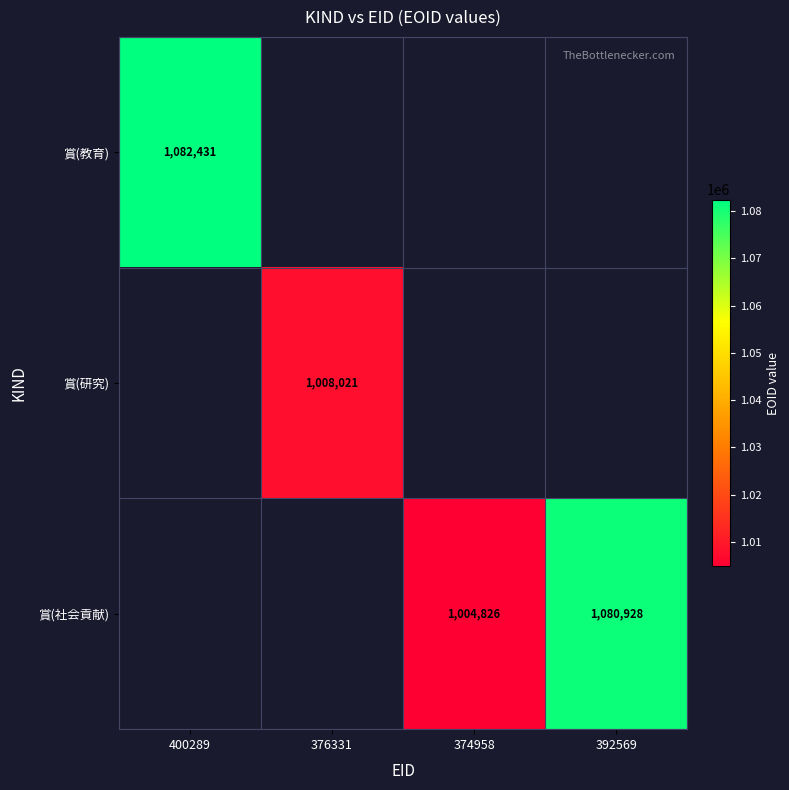

The value of 賞(社会貢献) at 374958 is 1004826. True or false?

True